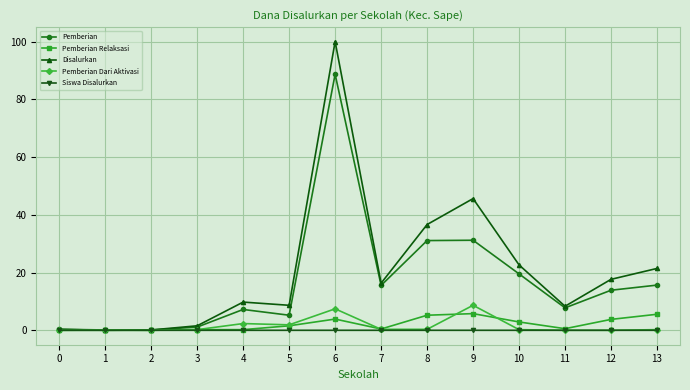

Is the value of Pemberian Relaksasi at 9 greater than the value of Disalurkan at 11?

No